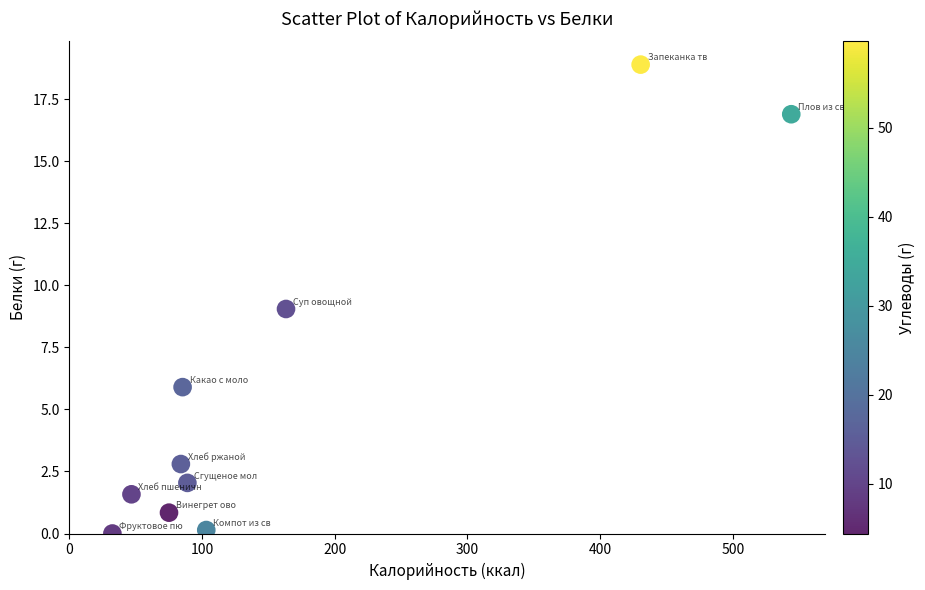

What is the average X value?

165.3